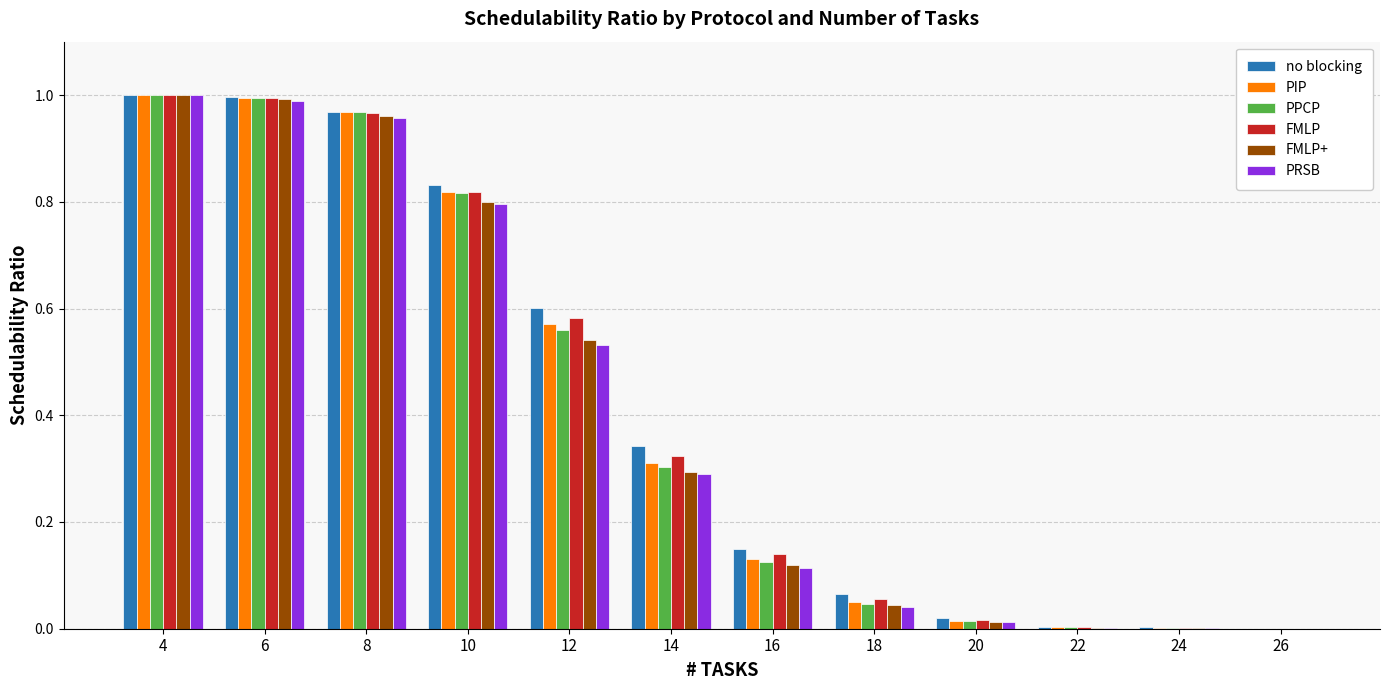

Is the value of FMLP+ at 20 greater than the value of PIP at 14?

No